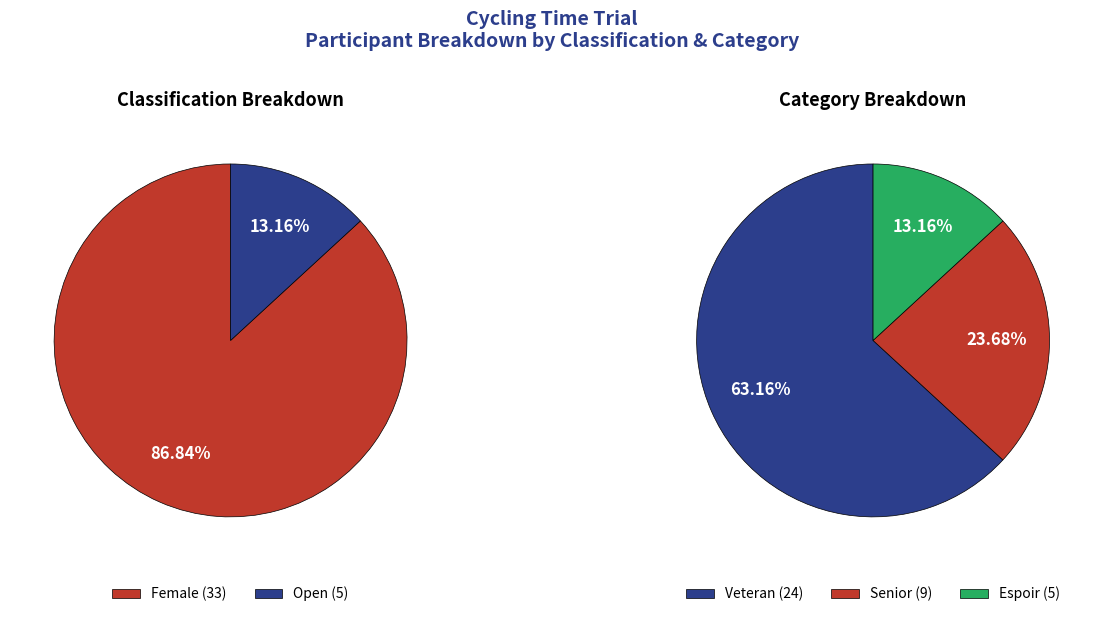

To the nearest percent, what is the combined percentage of Open and Open?

13%